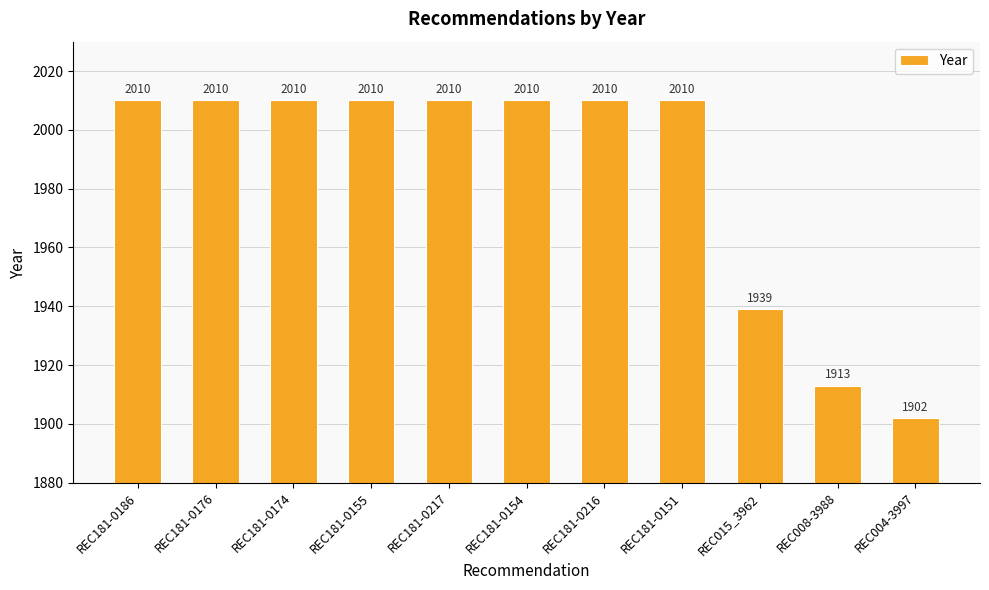

What is the label of the 2nd bar from the right?

REC008-3988